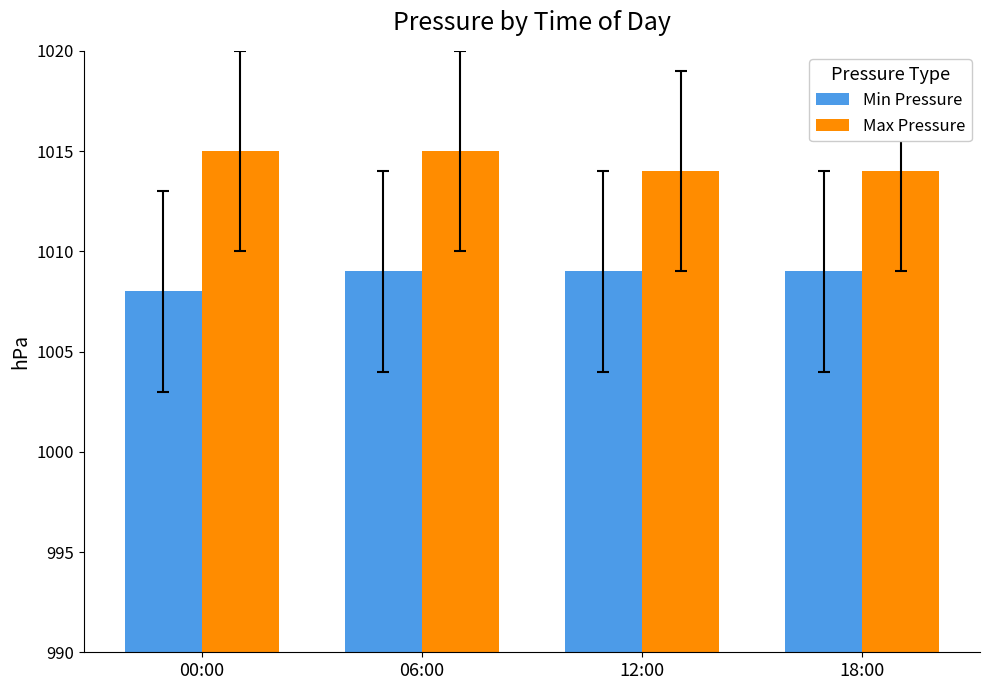

Reading left to right, transcribe all the data shown in this chart.

Min Pressure: 00:00=1008	06:00=1009	12:00=1009	18:00=1009
Max Pressure: 00:00=1015	06:00=1015	12:00=1014	18:00=1014